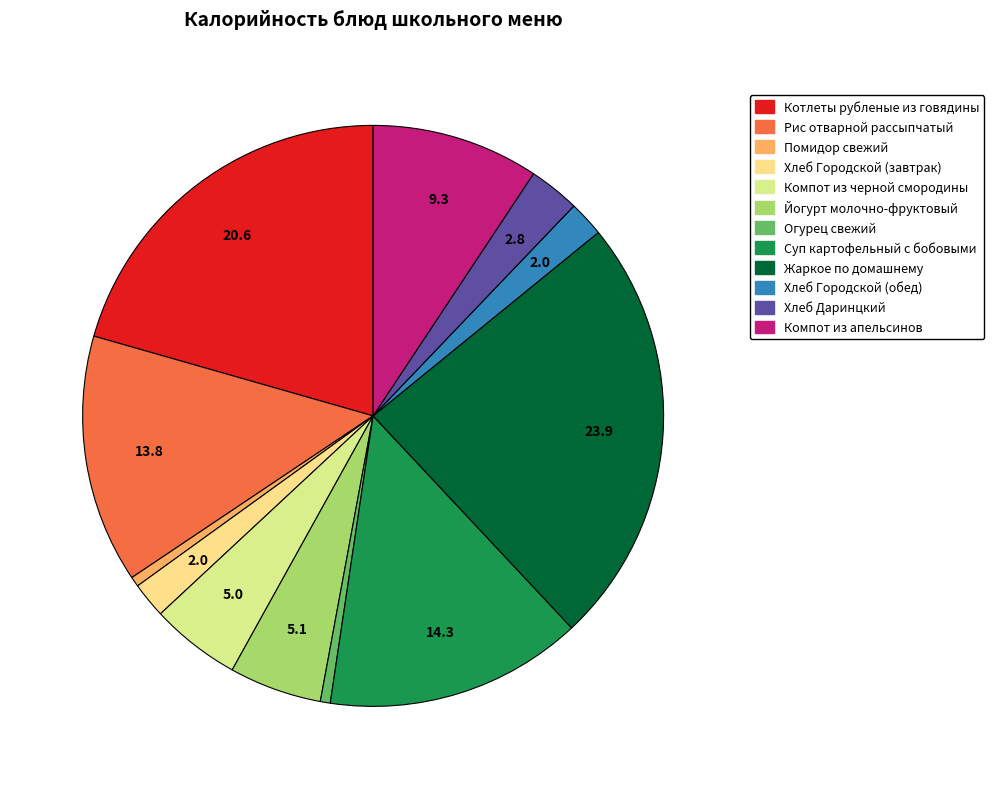

Which slice is the smallest?

Помидор свежий